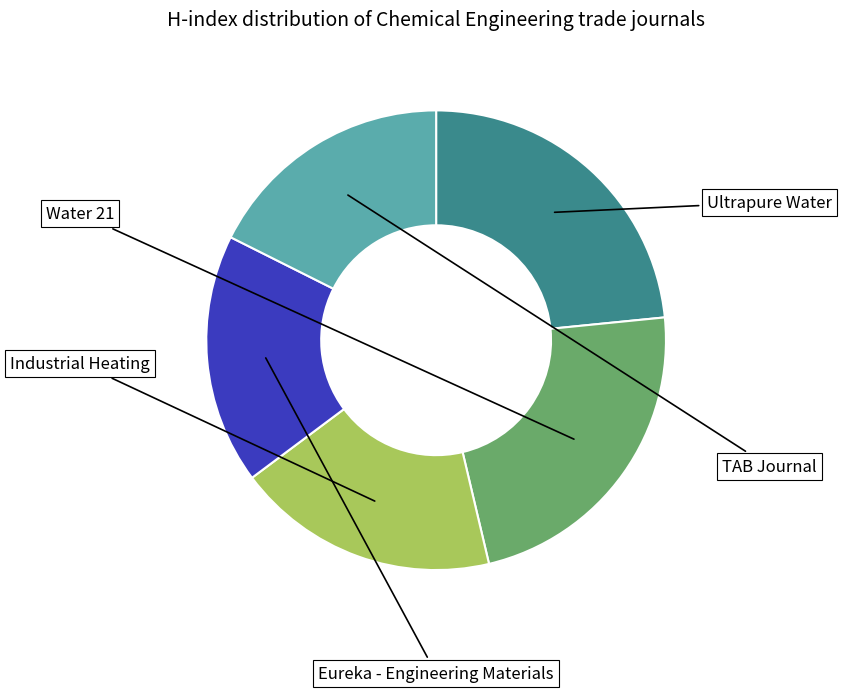

To the nearest percent, what is the difference between the TAB Journal and Ultrapure Water slice percentages?

6%